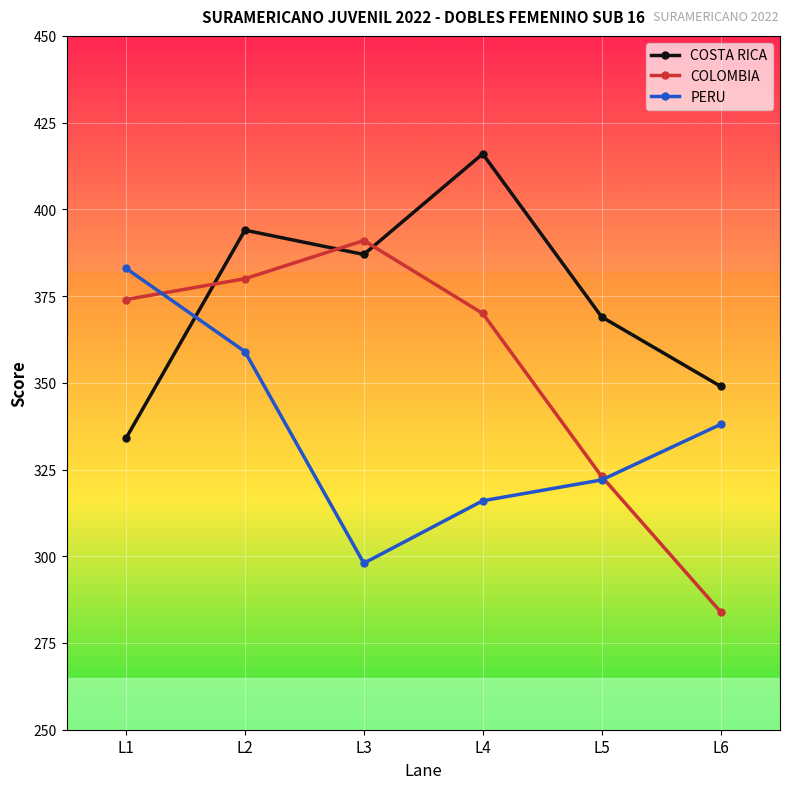

What value does the PERU series have at L1, to the nearest 5?

385